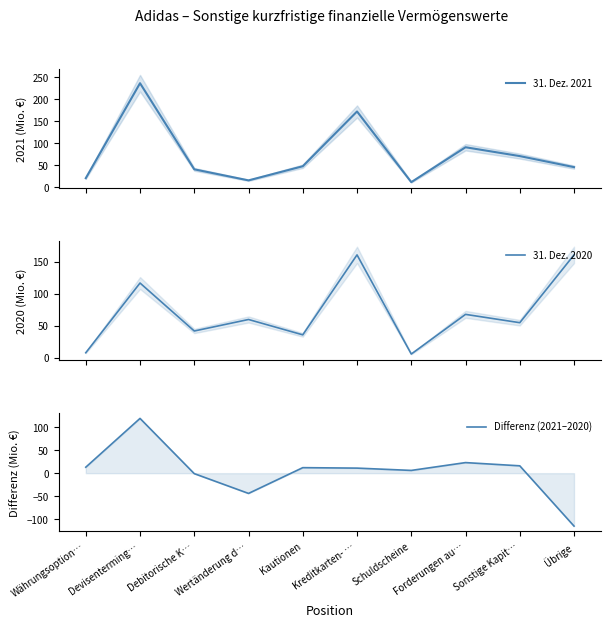

Read the 31. Dez. 2021 value at Kreditkarten- …, to the nearest 50.

150